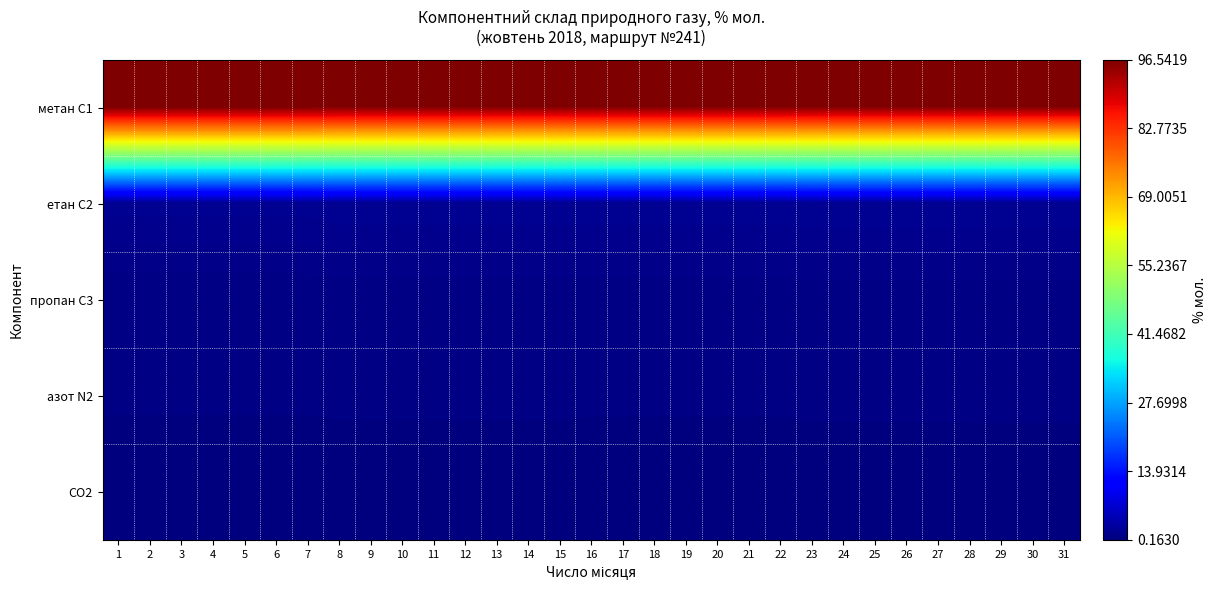

At 24, list the series in order from largest to smallest.

метан С1, етан С2, азот N2, пропан С3, CO2